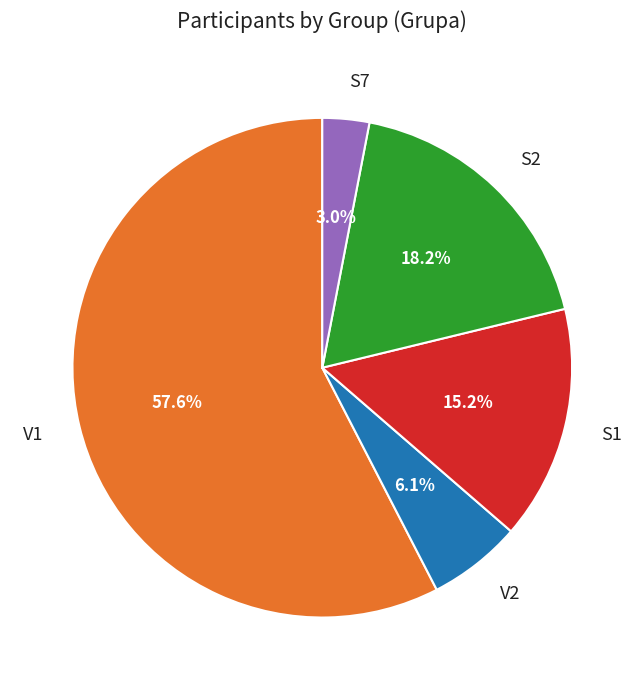

To the nearest percent, what is the combined percentage of S7 and S2?

21%